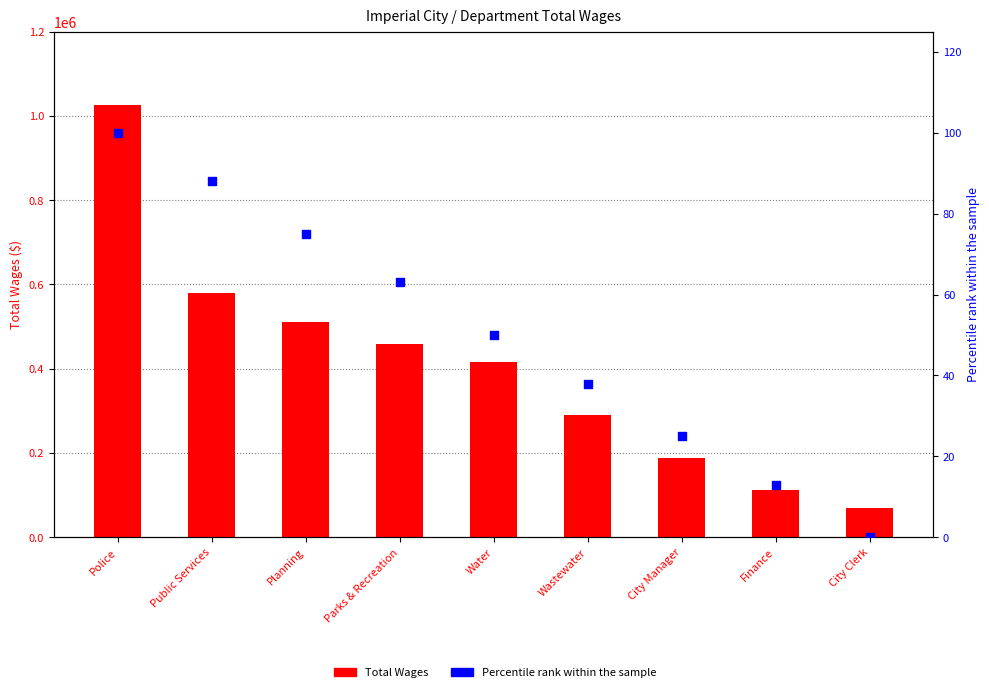

At which category is the sum across all series the highest?

Police